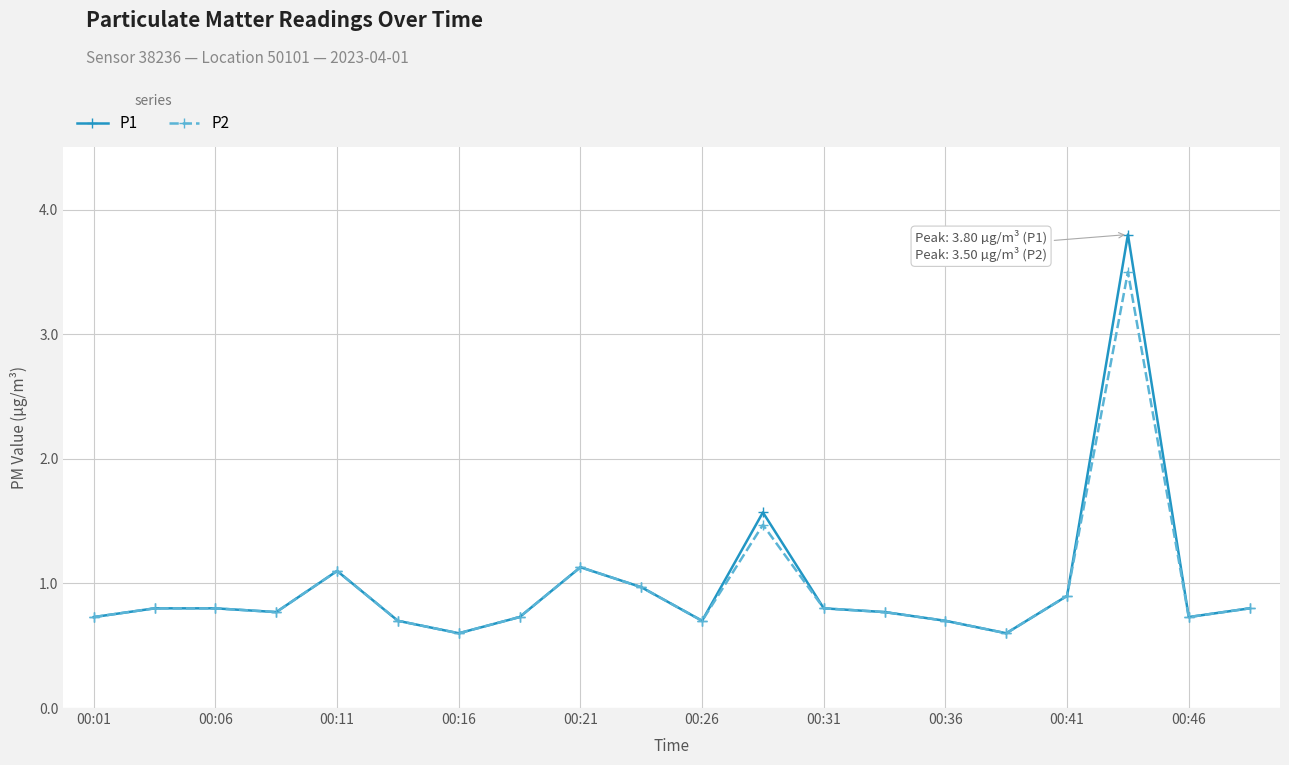

List the series in order of their peak value, lowest first.

P2, P1